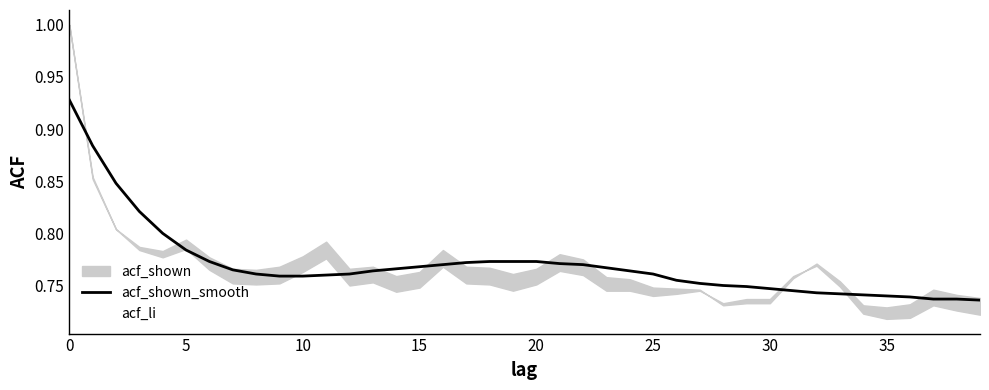

At which label is acf_shown_smooth closest to 0?

39